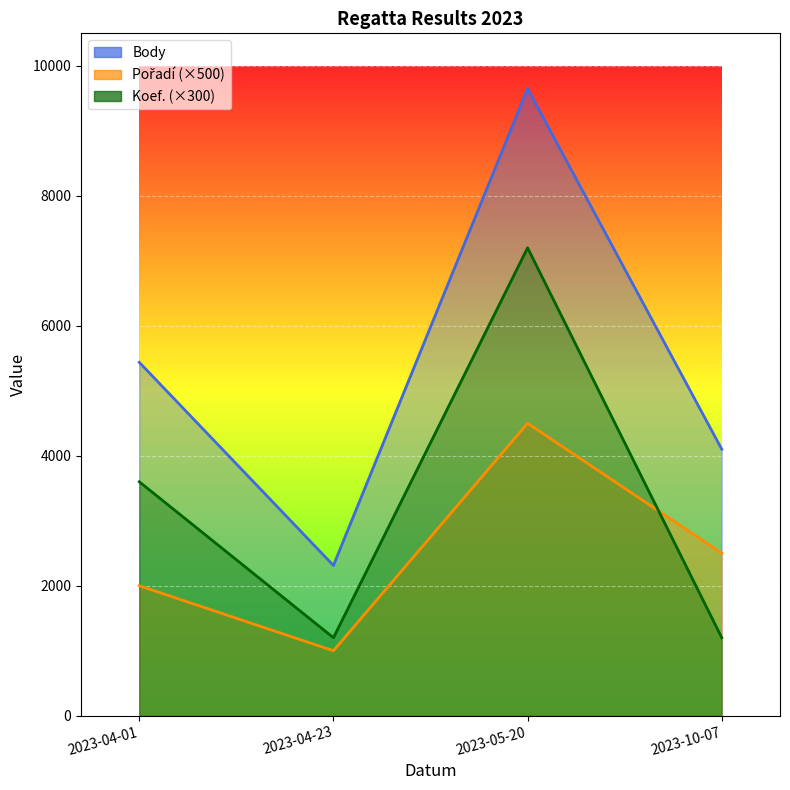

Reading left to right, extract all data points from this chart.

Body: 2023-04-01=5438	2023-04-23=2312	2023-05-20=9649	2023-10-07=4101
Pořadí: 2023-04-01=2000	2023-04-23=1000	2023-05-20=4500	2023-10-07=2500
Koef.: 2023-04-01=3600	2023-04-23=1200	2023-05-20=7200	2023-10-07=1200